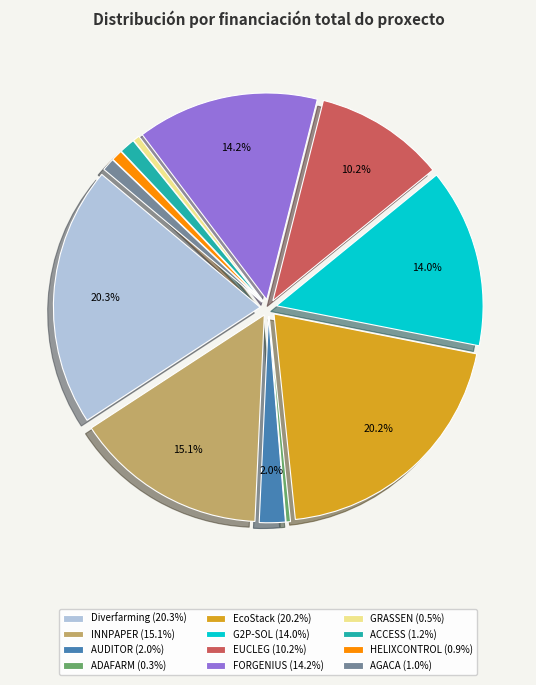

What is the ratio of the value at INNPAPER to the value at GRASSEN?

29.0